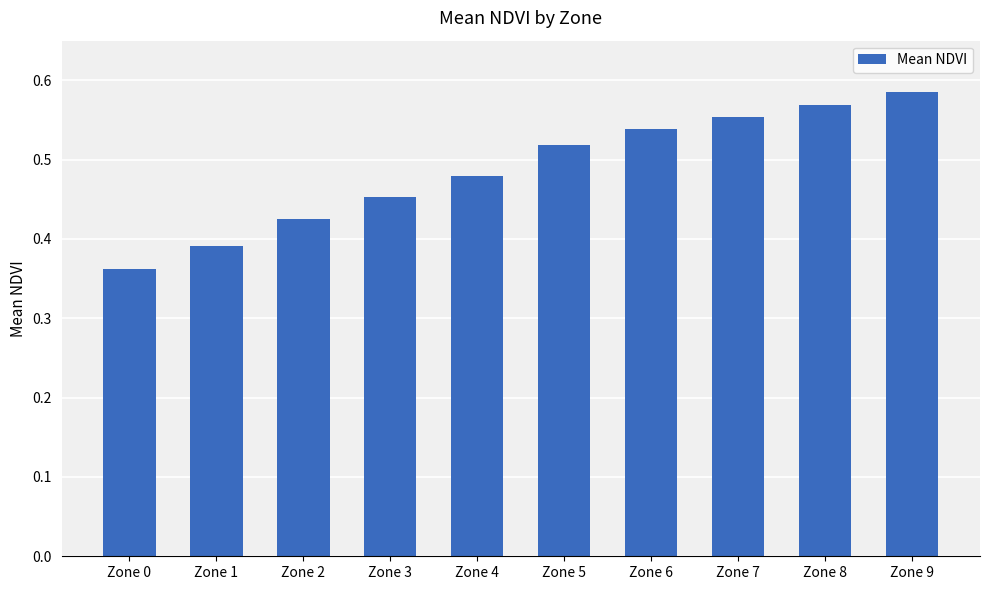

List the labels in order of value, smallest first.

Zone 0, Zone 1, Zone 2, Zone 3, Zone 4, Zone 5, Zone 6, Zone 7, Zone 8, Zone 9